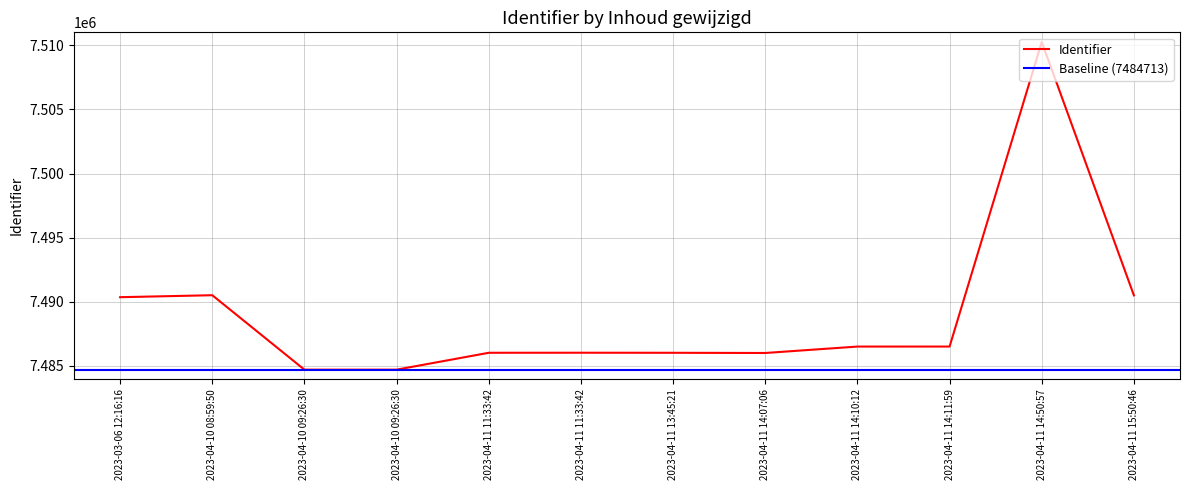

How many points are higher than both their immediate neighbors (excluding endpoints)?

3